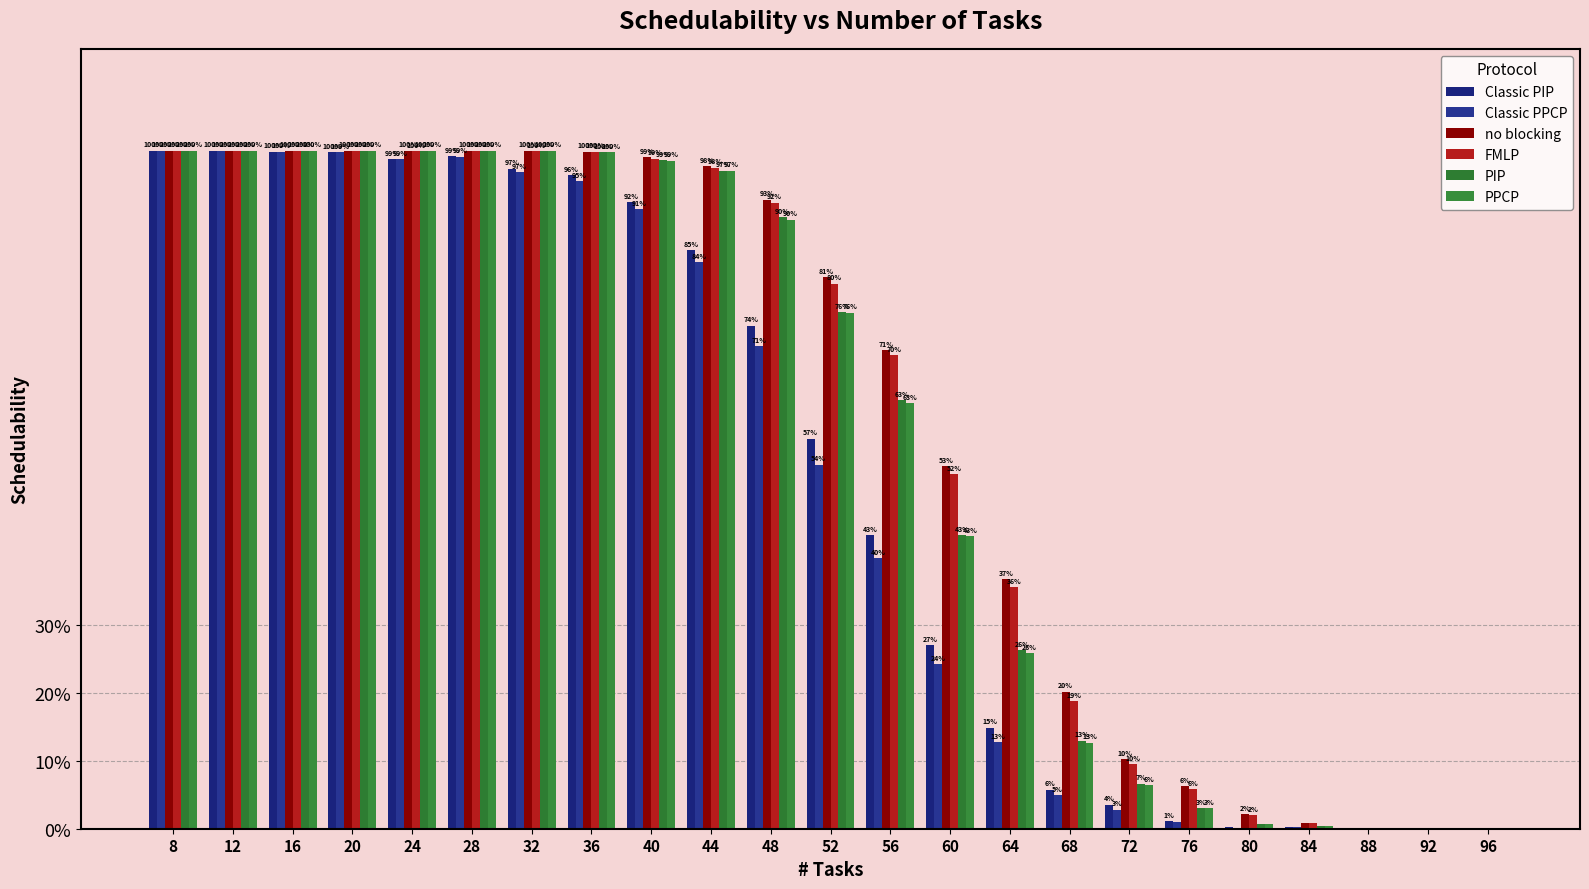

At which category is the sum across all series the highest?

8